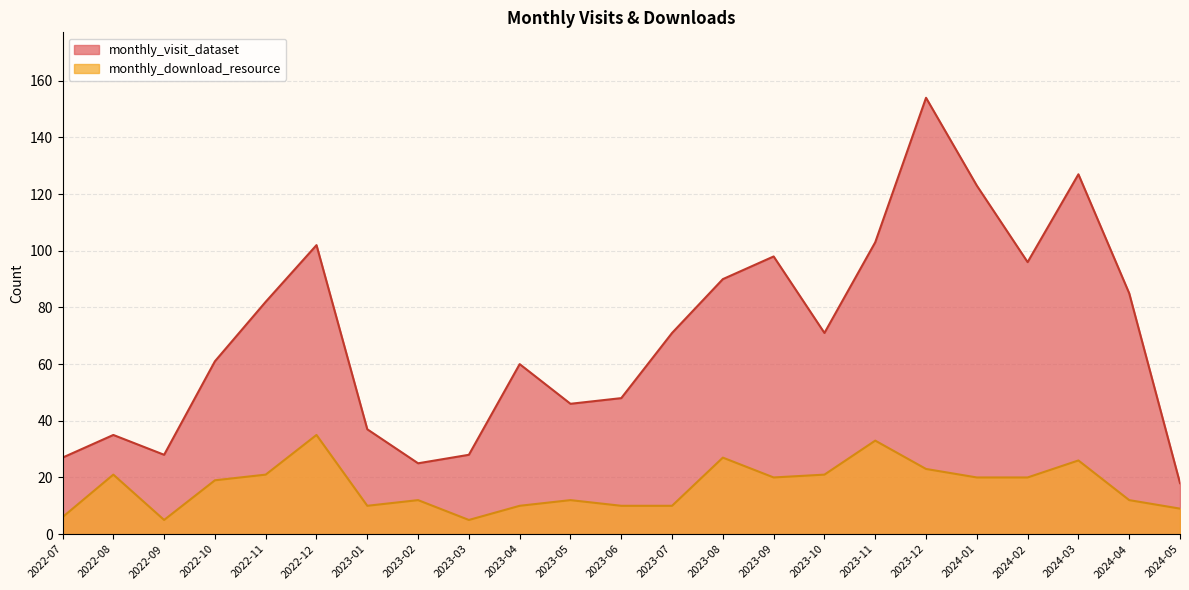

What is the value of the monthly_download_resource point at the 3rd from the left?

5